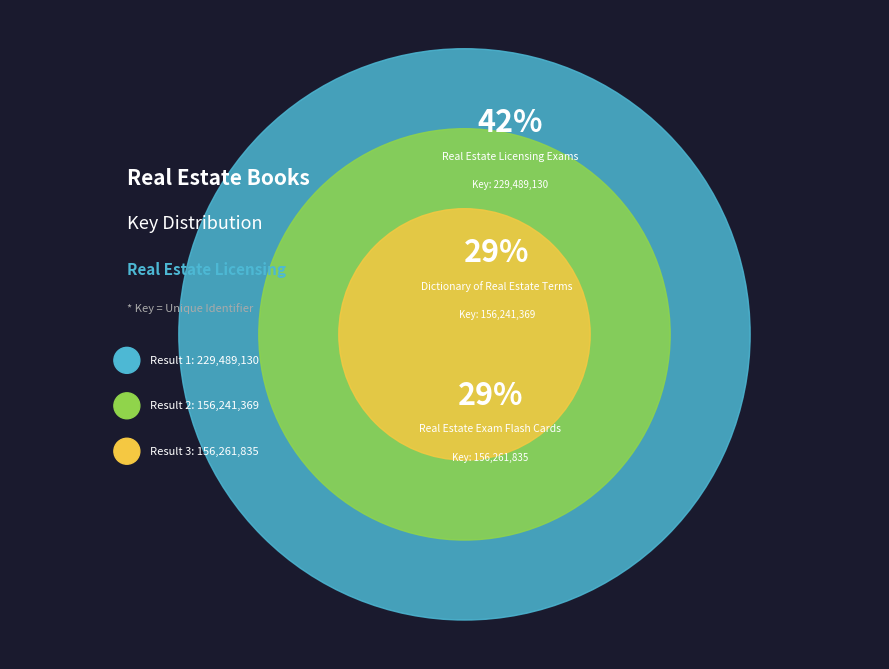

Which has a higher value, Result 3 or Result 2?

Result 3